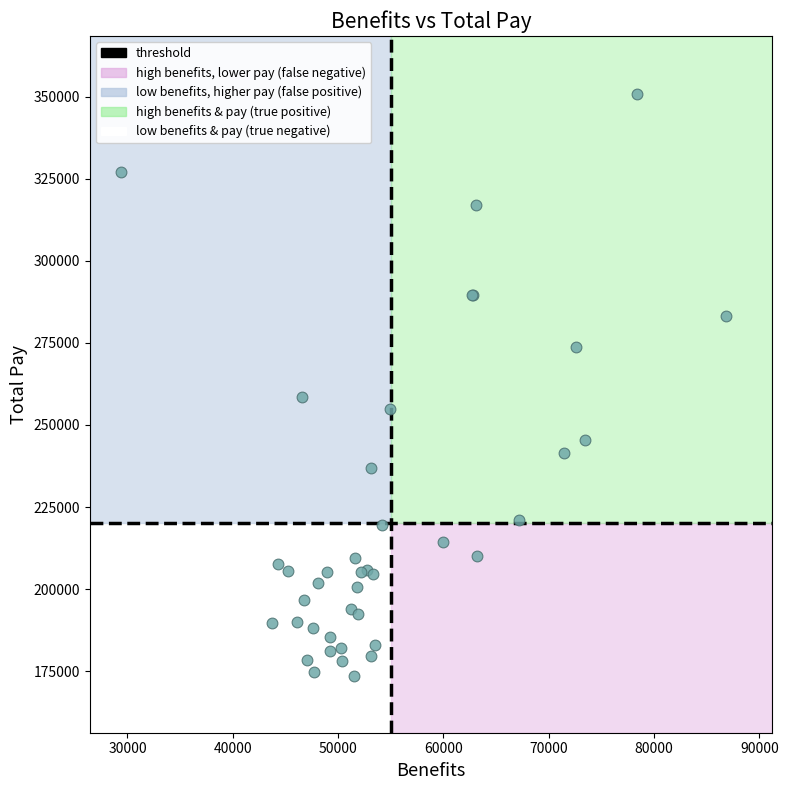

What Y value in the scatter plot is closest to 262278?

258525.8